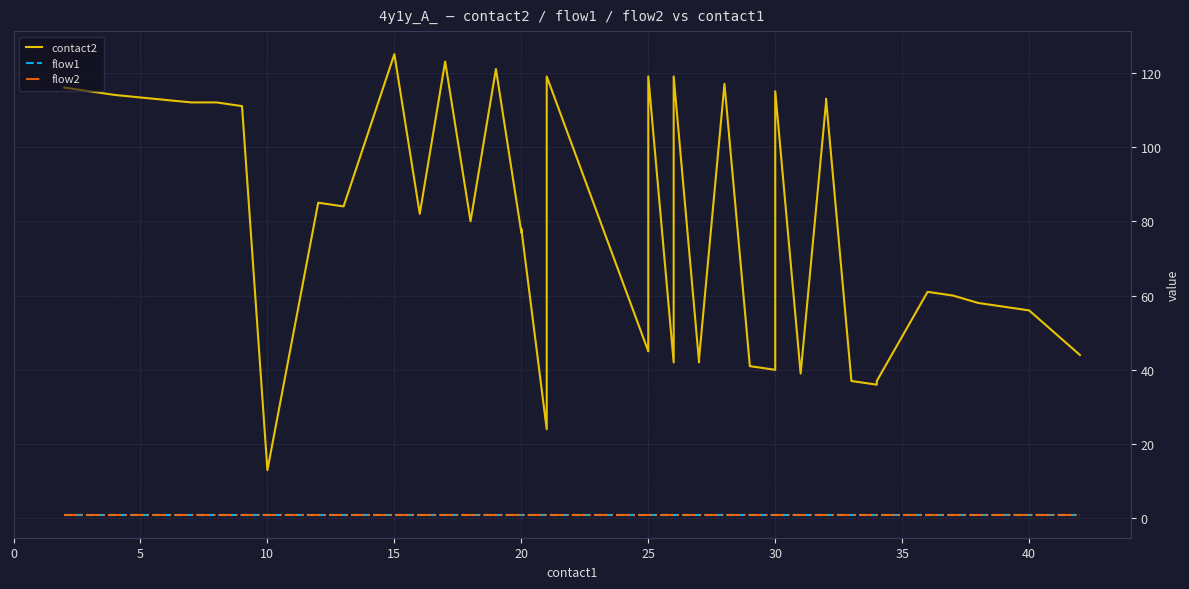

Is this an area chart (filled region under the line)?

No